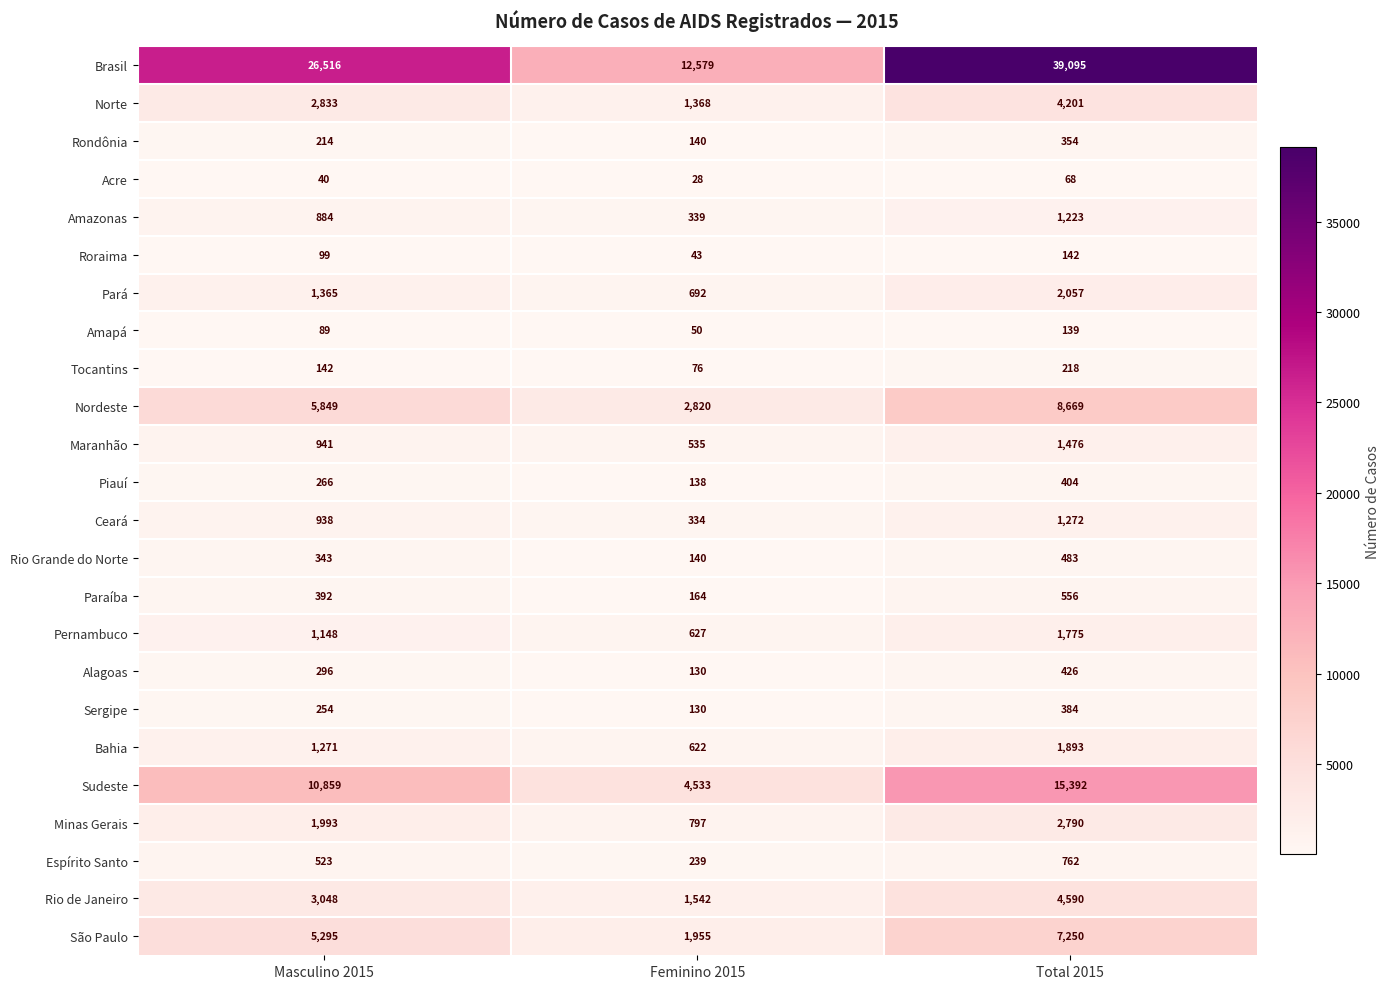

How many Nordeste values are between 2820 and 8669?

3